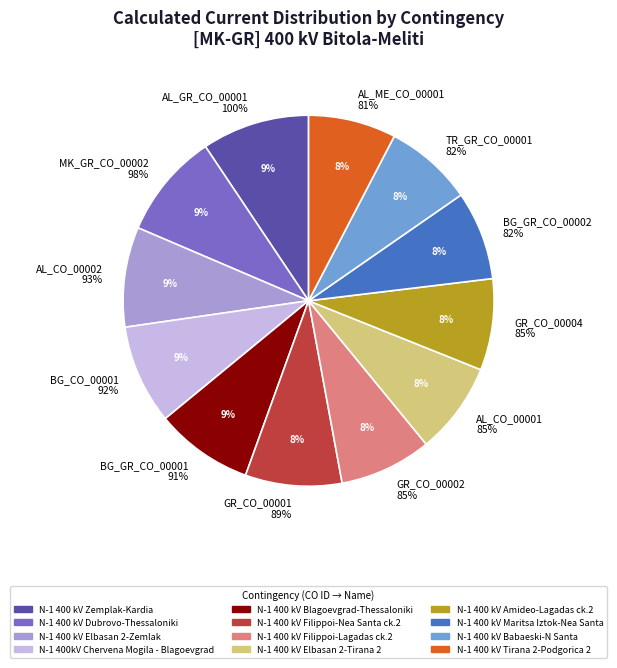

To the nearest percent, what portion does N-1 400 kV Elbasan 2-Zemlak represent?

9%